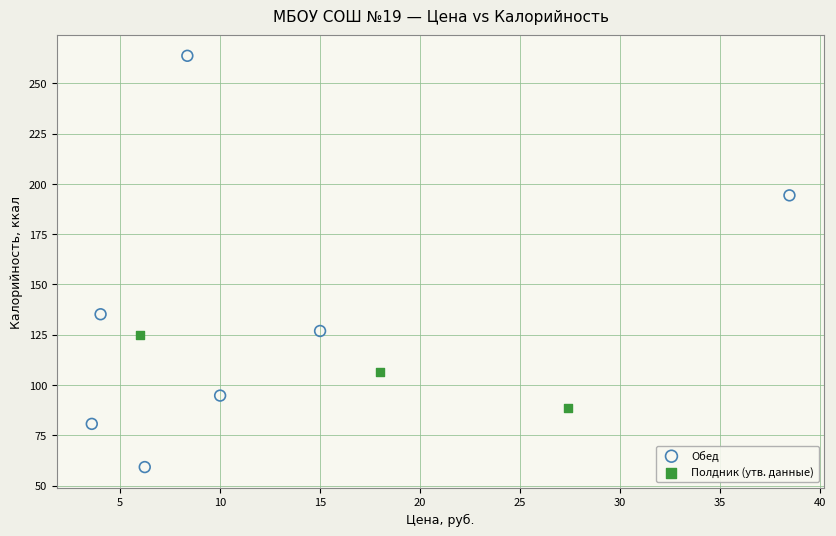

Which series contains the highest Y value?

Обед